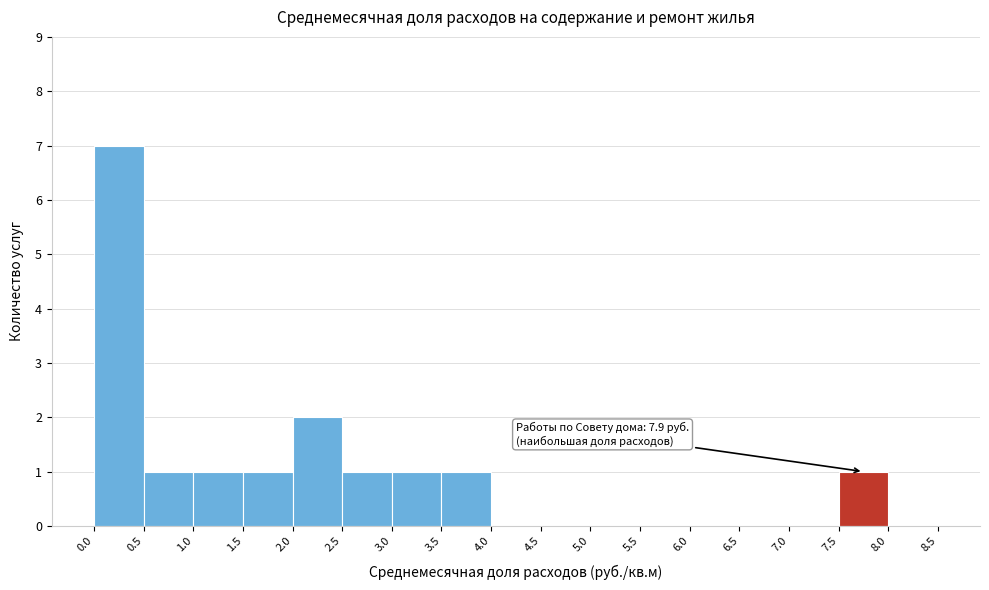

Over which range of the x-axis is the bar tallest?

0.0 to 0.5